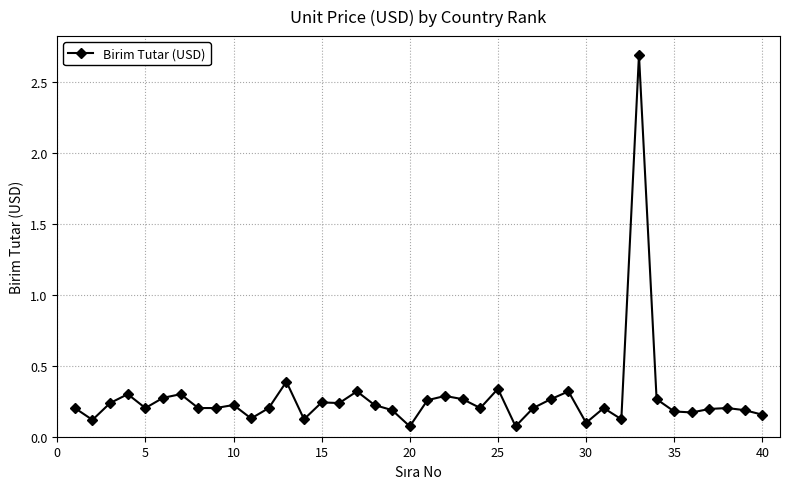

What is the difference between the maximum and minimum values?

2.6